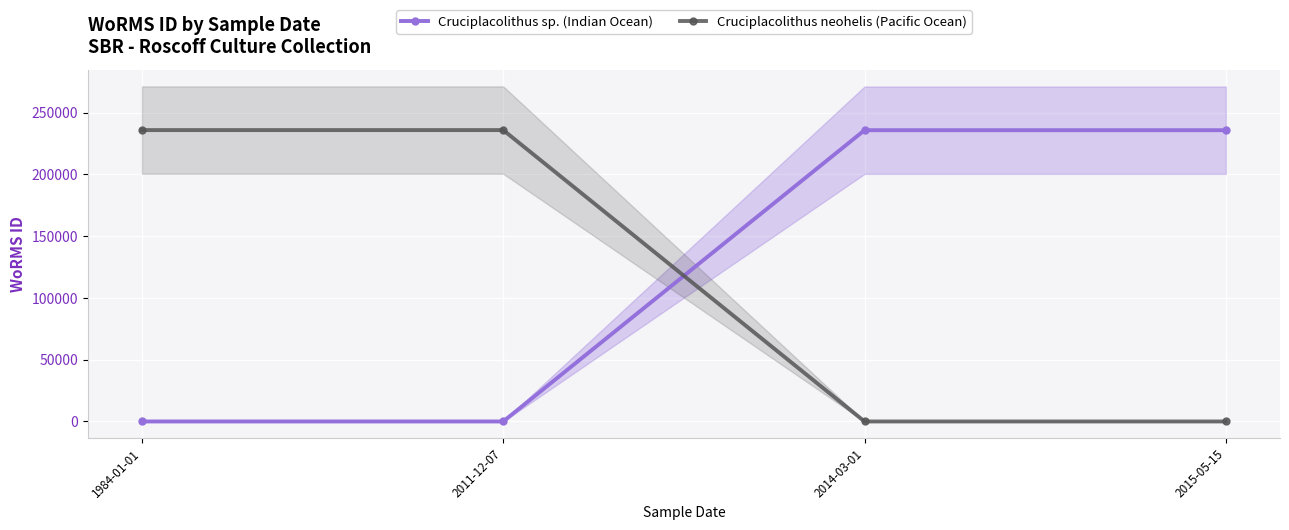

How many data points in Cruciplacolithus sp. (Indian Ocean) are less than 235855?

2